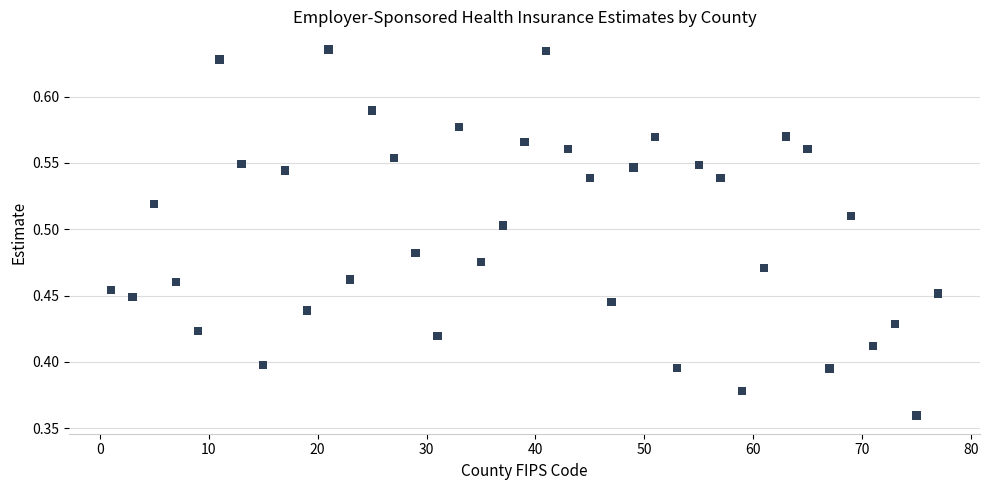

What is the range of X values (max minus min)?

76.0